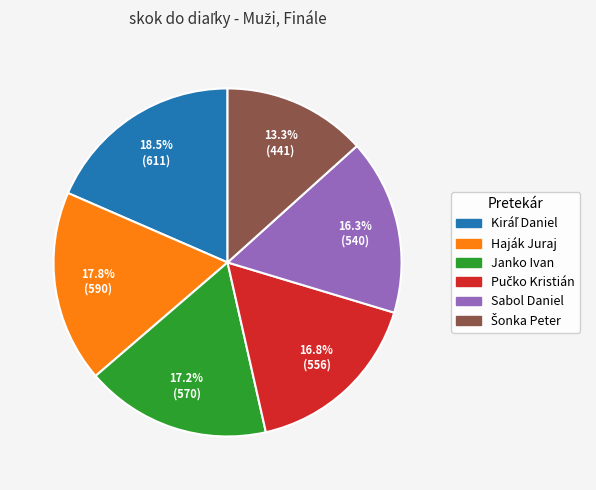

How much of the chart is everything except Janko Ivan?

82.8%